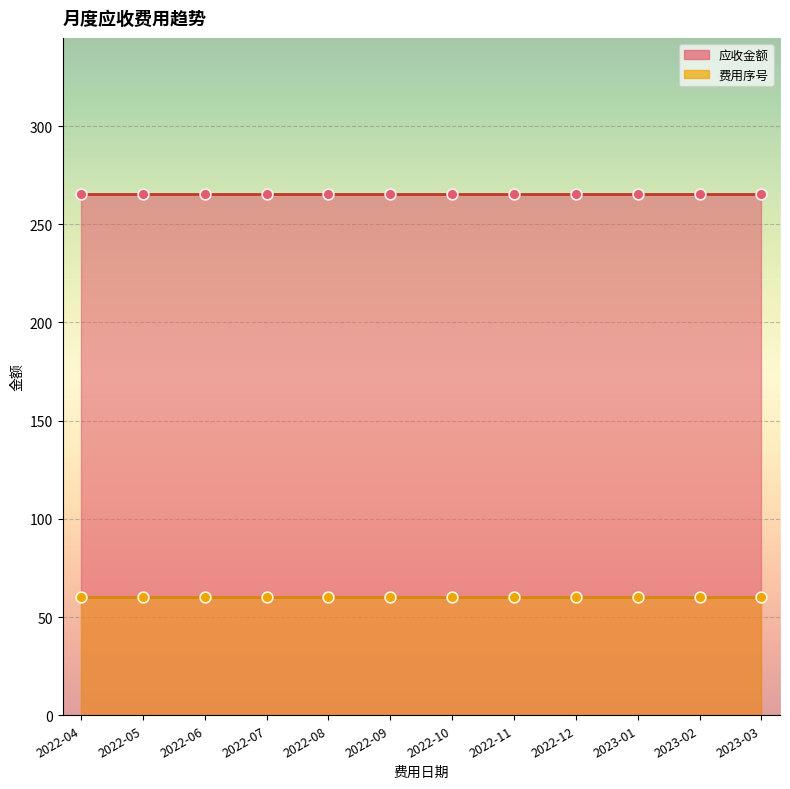

Is the value of 应收金额 at 2022-08 greater than the value of 费用序号 at 2022-11?

Yes